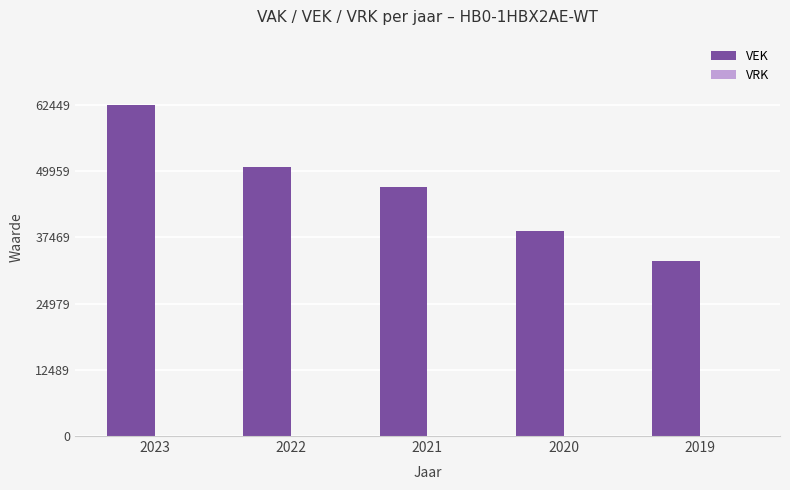

What is the greatest value displayed?

62449